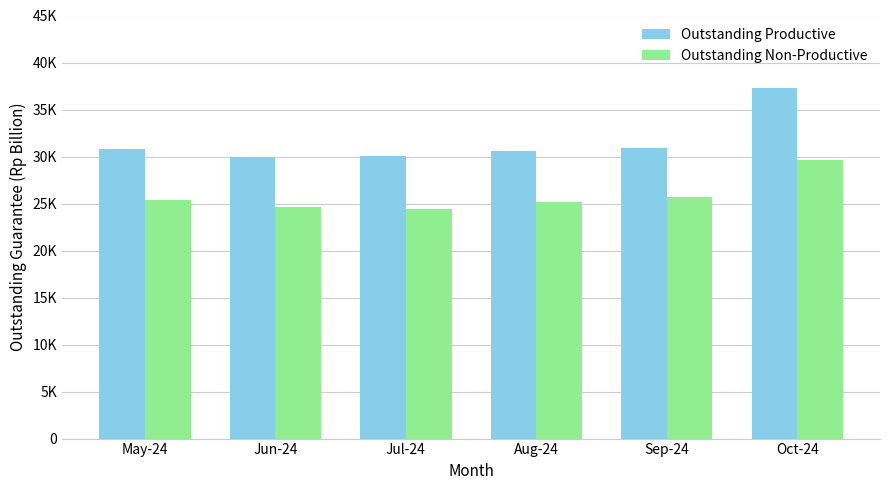

Which label corresponds to the largest value in the chart?

Oct-24